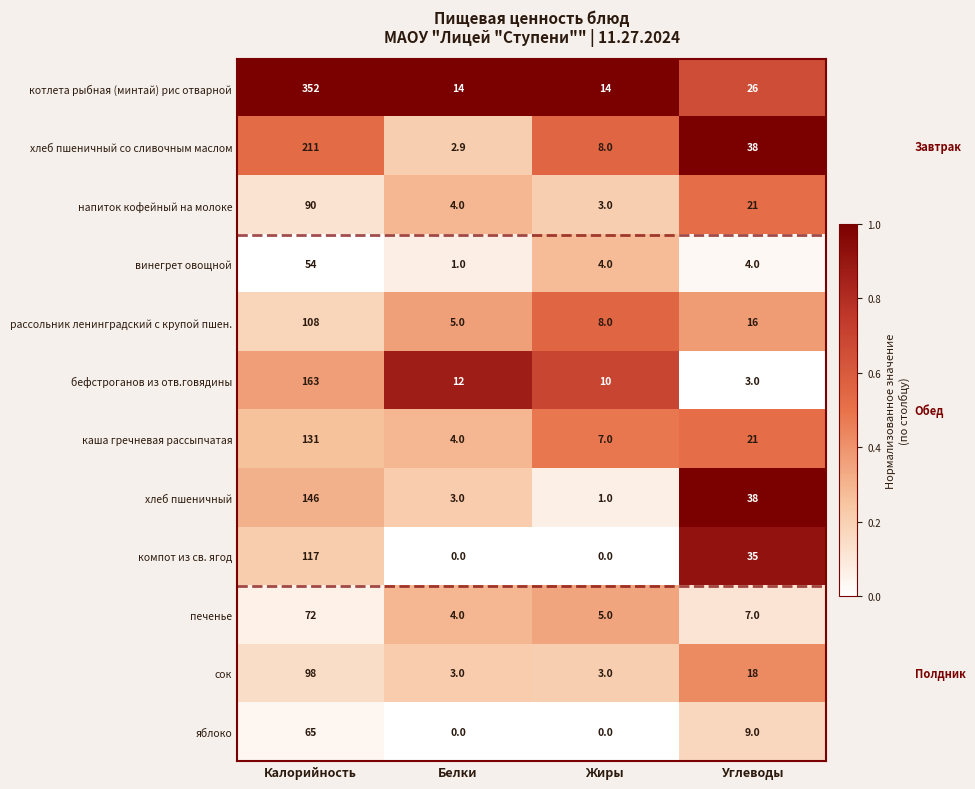

Read the напиток кофейный на молоке value at Калорийность.

90.0